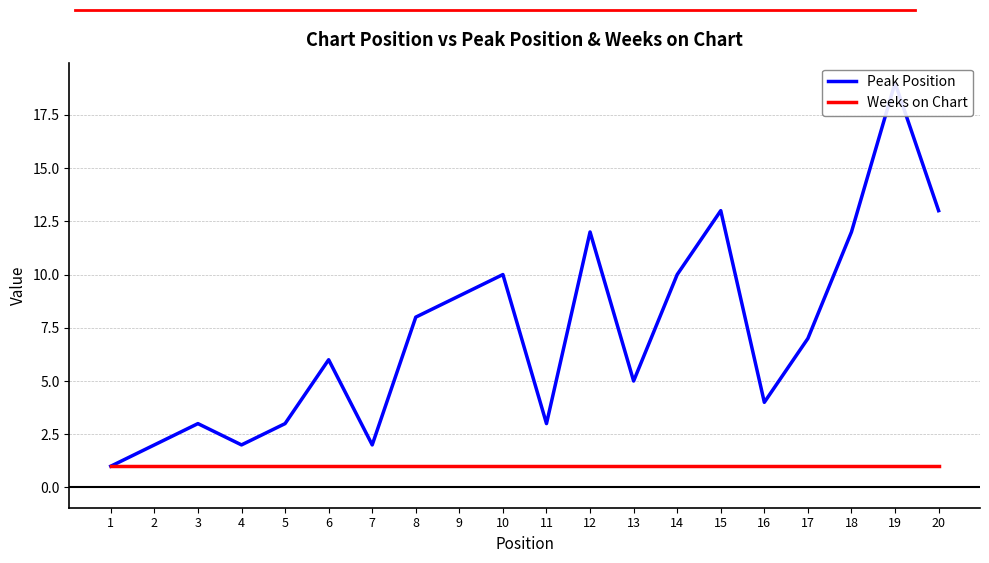

Where does the Peak Position series first go above 7?

8